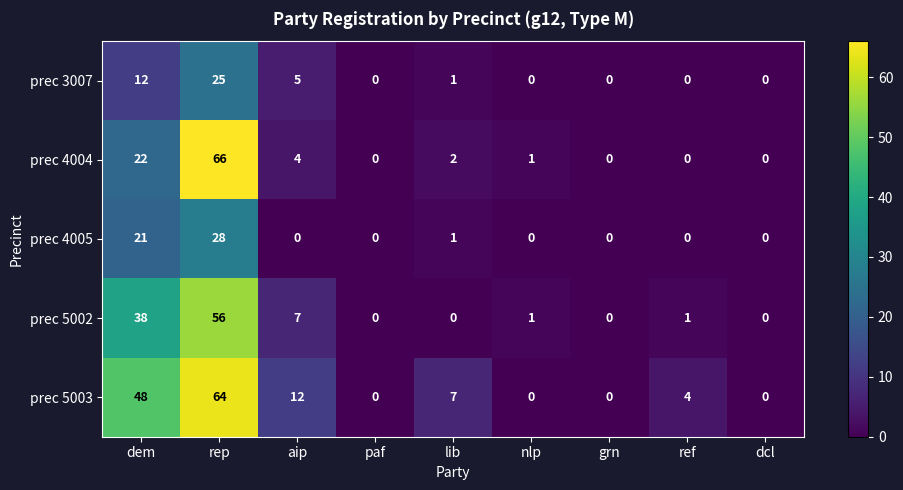

How many distinct data groups are displayed?

5